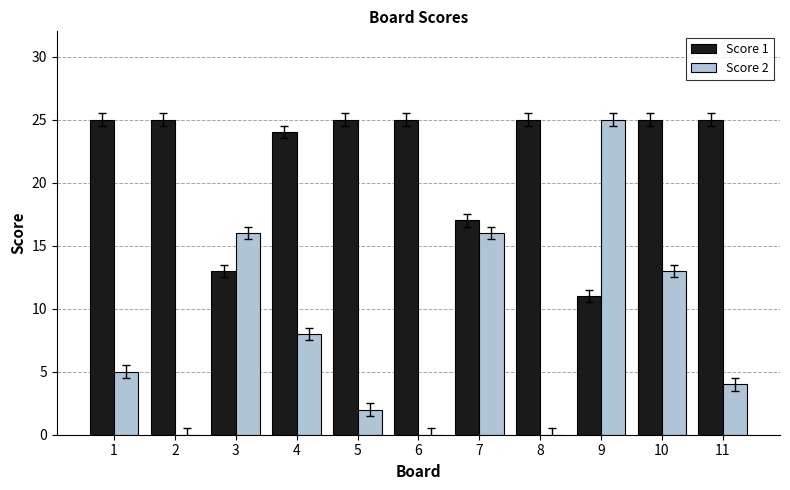

True or false: Score 2 has a value of 13 at 10.

True